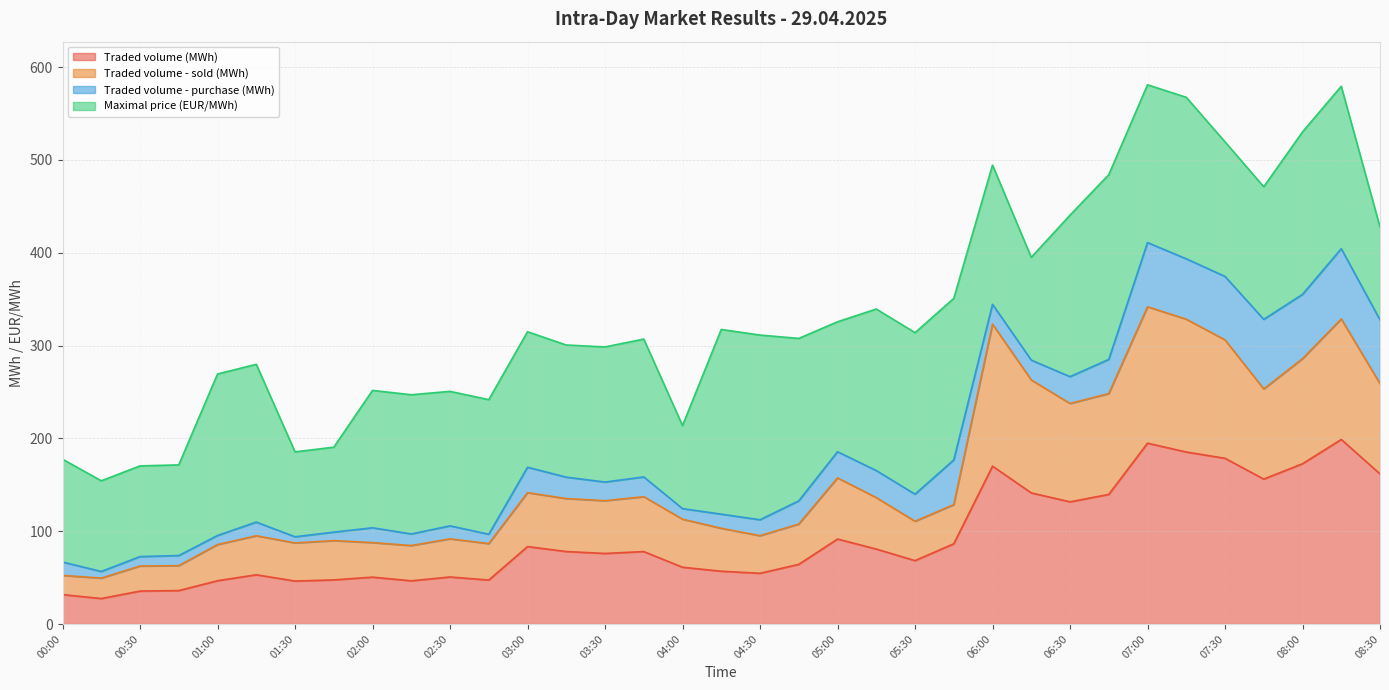

What is the smallest value displayed?

27.5